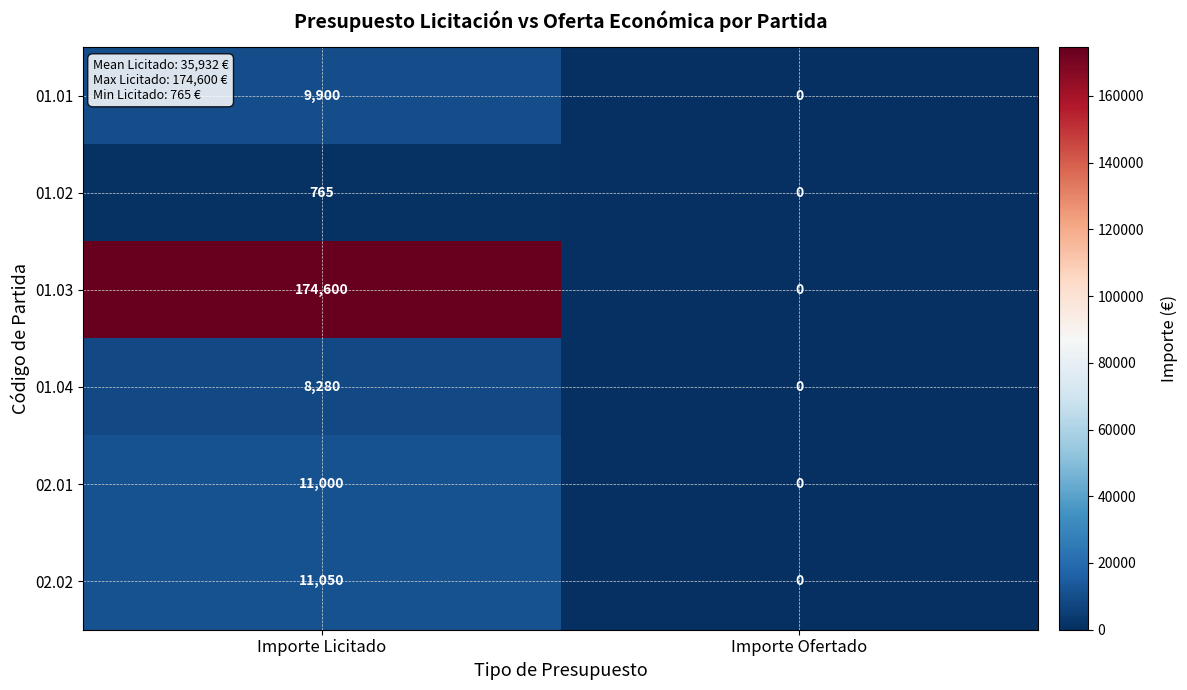

What is the total value across all series at Importe Licitado?

215595